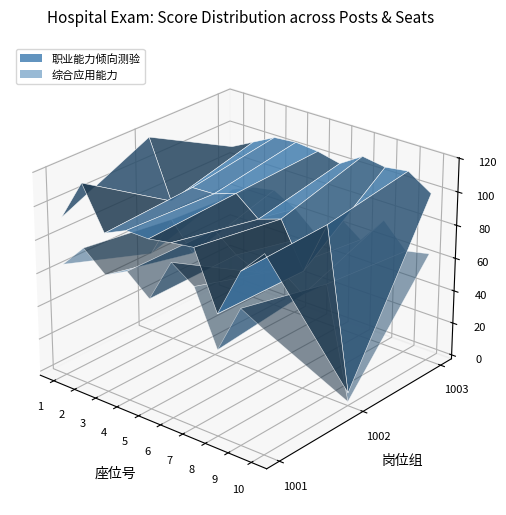

Reading left to right, list all the values displayed in this chart.

岗位代码: 岗位代码=1001.0	座位号=1001.0	职业能力倾向测验=1001.0	综合应用能力=1001.0	4=1001.0	5=1001.0	6=1001.0	7=1001.0	8=1001.0	9=1001.0	10=1002.0	11=1002.0	12=1002.0	13=1002.0	14=1002.0	15=1002.0	16=1002.0	17=1002.0	18=1002.0	19=1002.0	20=1003.0	21=1003.0	22=1003.0	23=1003.0	24=1003.0	25=1003.0	26=1003.0	27=1003.0	28=1003.0	29=1003.0
座位号: 岗位代码=1.0	座位号=2.0	职业能力倾向测验=3.0	综合应用能力=4.0	4=5.0	5=6.0	6=7.0	7=8.0	8=9.0	9=10.0	10=1.0	11=2.0	12=3.0	13=4.0	14=5.0	15=6.0	16=7.0	17=8.0	18=9.0	19=10.0	20=1.0	21=2.0	22=3.0	23=4.0	24=5.0	25=6.0	26=7.0	27=8.0	28=9.0	29=10.0
职业能力倾向测验: 岗位代码=93.1	座位号=117.8	职业能力倾向测验=93.0	综合应用能力=99.1	4=98.8	5=101.3	6=103.3	7=69.9	8=99.2	9=113.8	10=117.9	11=83.5	12=96.0	13=96.6	14=101.3	15=90.4	16=95.0	17=68.9	18=100.9	19=5.4	20=89.8	21=96.8	22=103.8	23=105.0	24=103.6	25=100.4	26=109.0	27=106.7	28=108.6	29=99.6
综合应用能力: 岗位代码=65.2	座位号=79.5	职业能力倾向测验=68.3	综合应用能力=75.2	4=63.9	5=90.0	6=80.8	7=49.0	8=78.0	9=70.7	10=46.4	11=72.2	12=56.0	13=74.8	14=64.3	15=58.3	16=64.7	17=54.8	18=65.9	19=0.0	20=62.7	21=68.5	22=71.0	23=63.7	24=52.0	25=68.1	26=58.0	27=74.5	28=60.4	29=63.3